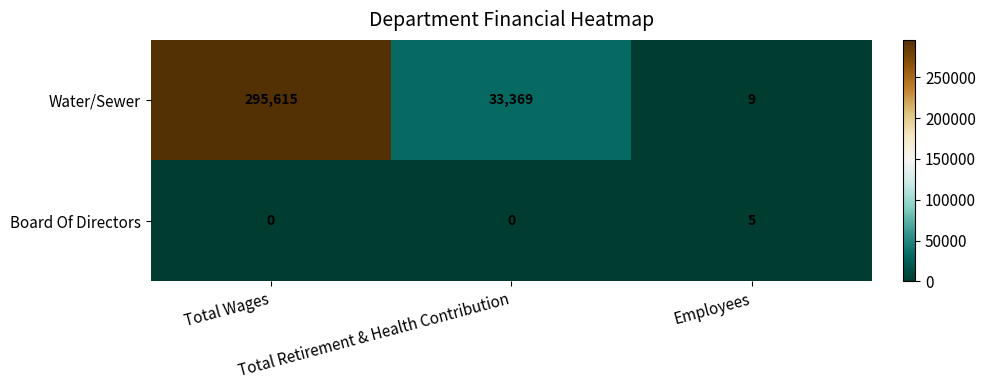

What is the maximum value shown in the chart?

295615